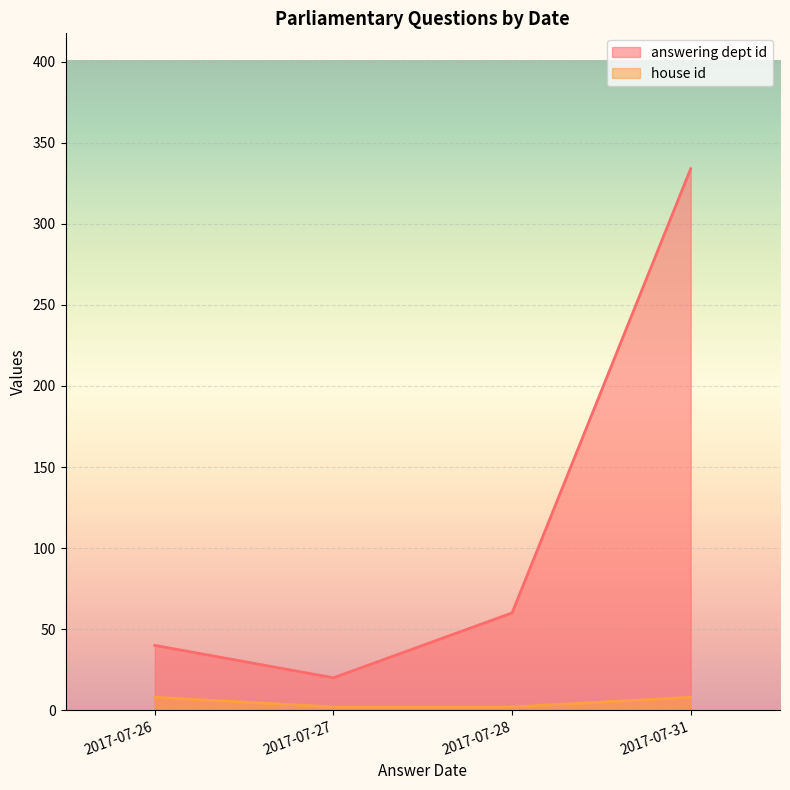

True or false: answering dept id and house id intersect in this chart.

False